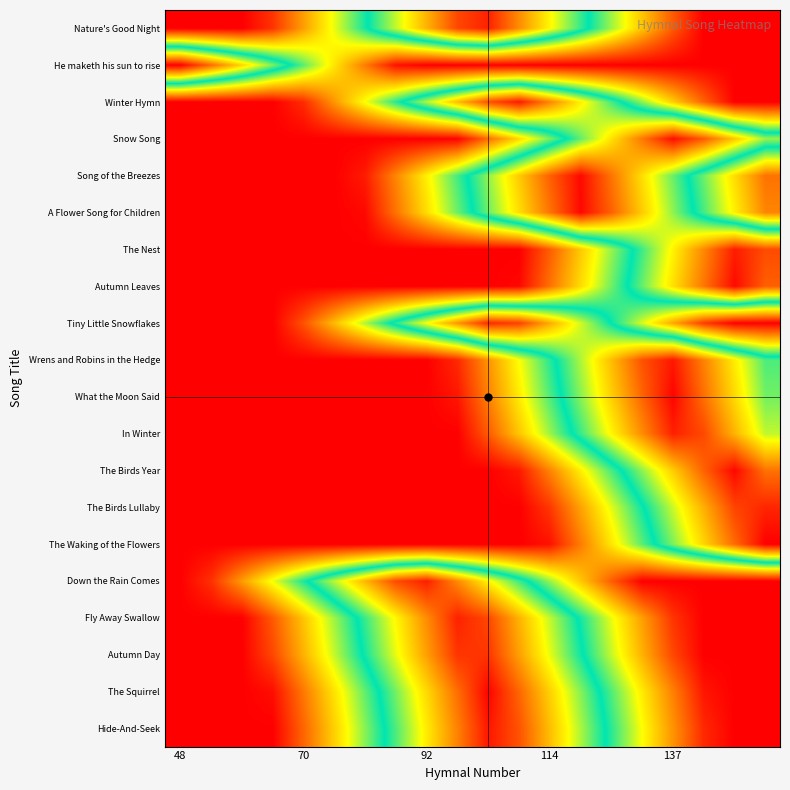

Which category has the lowest value across all series?

48